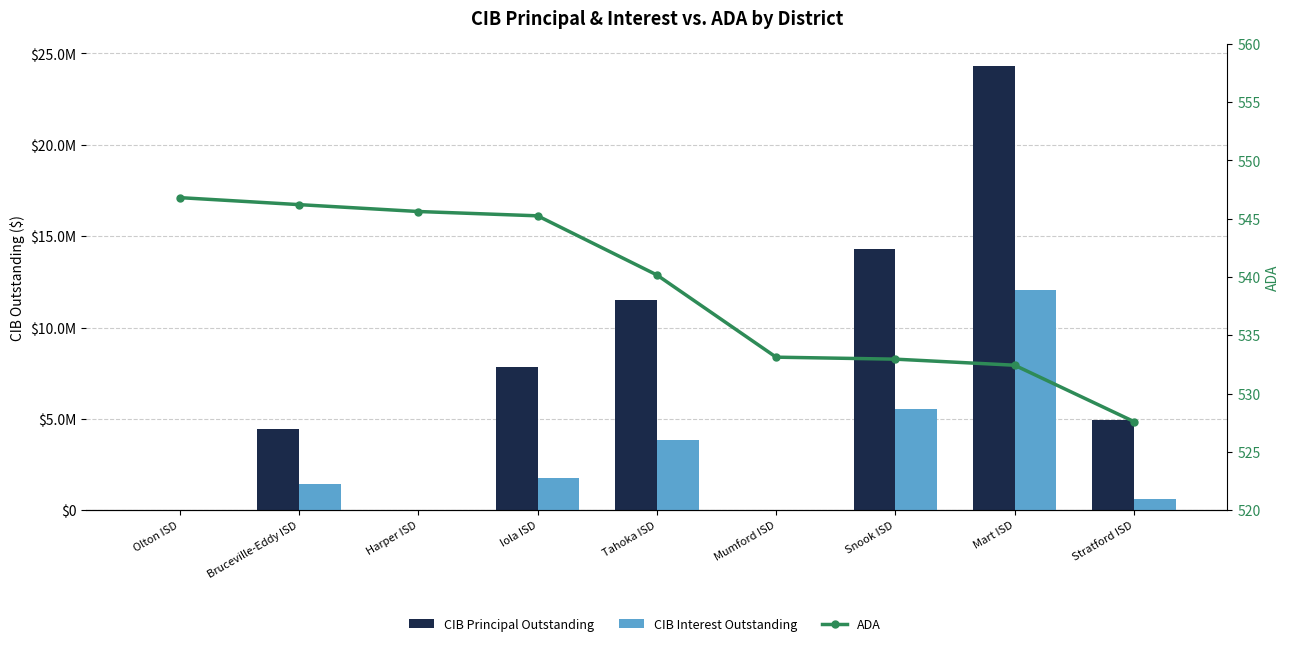

Which series has the largest range (max minus min)?

CIB Principal Outstanding